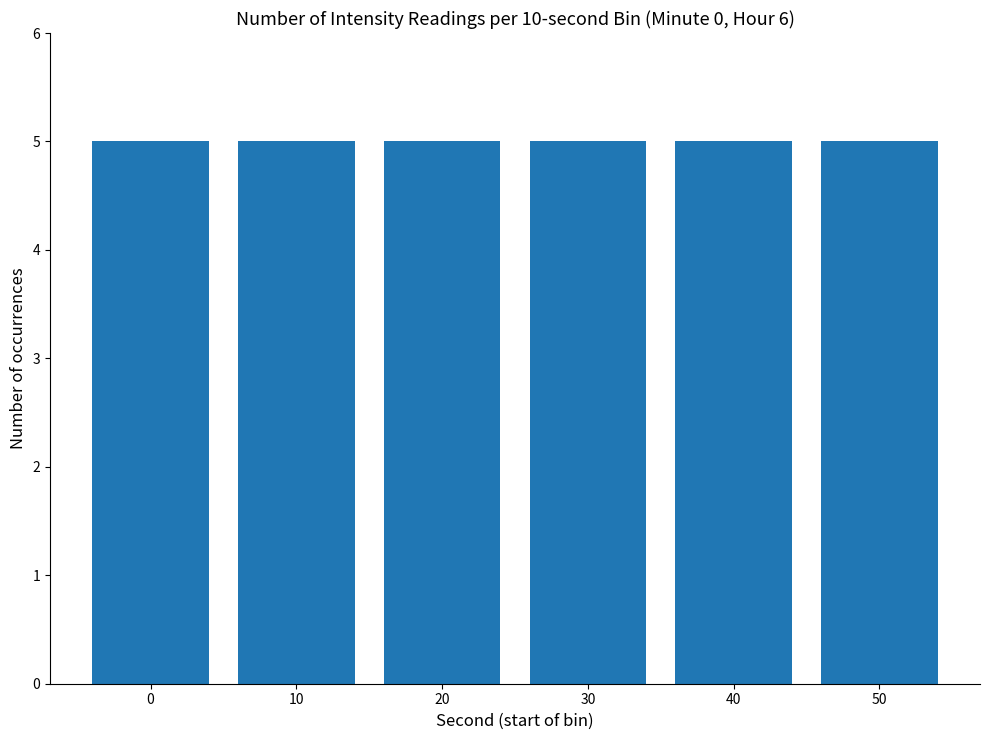

Is it true that the value at 32 is -69.6?

False